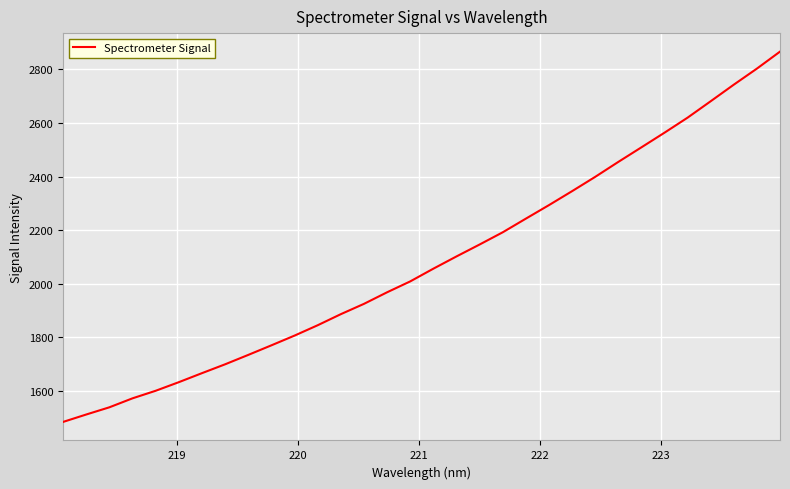

What is the minimum value shown in the chart?

1483.5